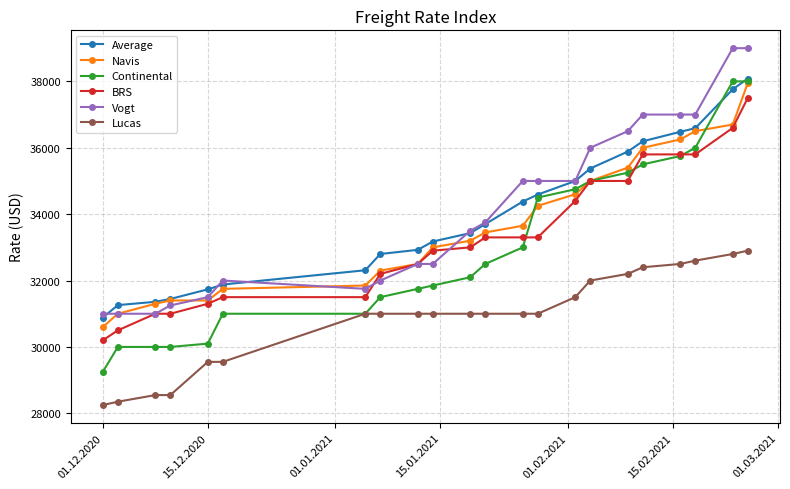

Does the chart have visible grid lines?

Yes